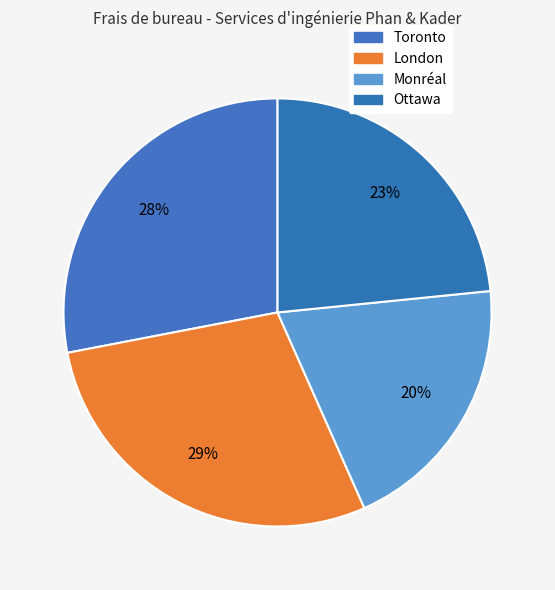

To the nearest percent, what percentage of the pie is Toronto?

28%